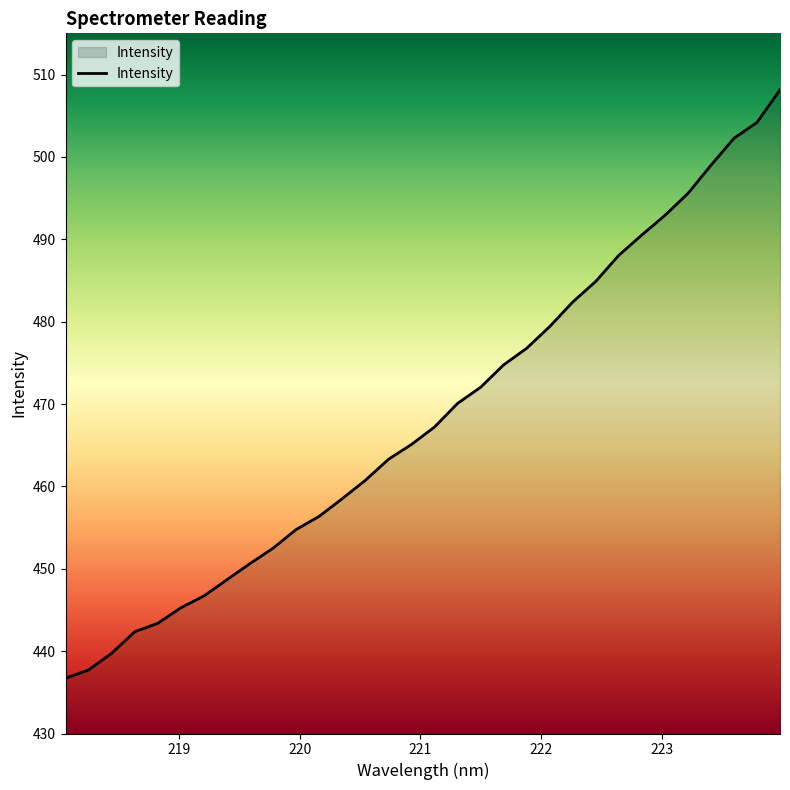

What is the minimum value shown in the chart?

436.7